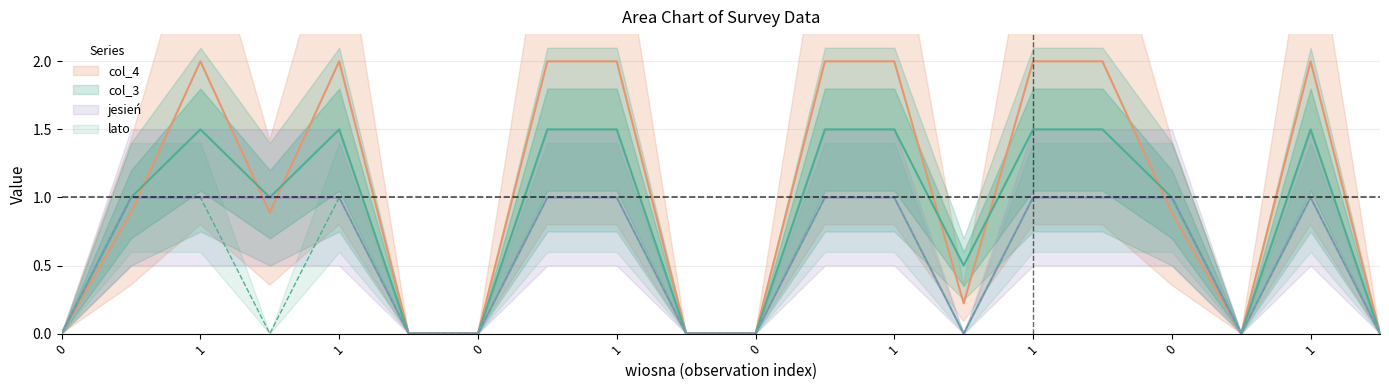

List the labels in order of lato value, smallest first.

0, 1, 0, 0, 0, 0, 1, 0, 0, 0, 1, 1, 1, 1, 1, 1, 1, 1, 0, 1